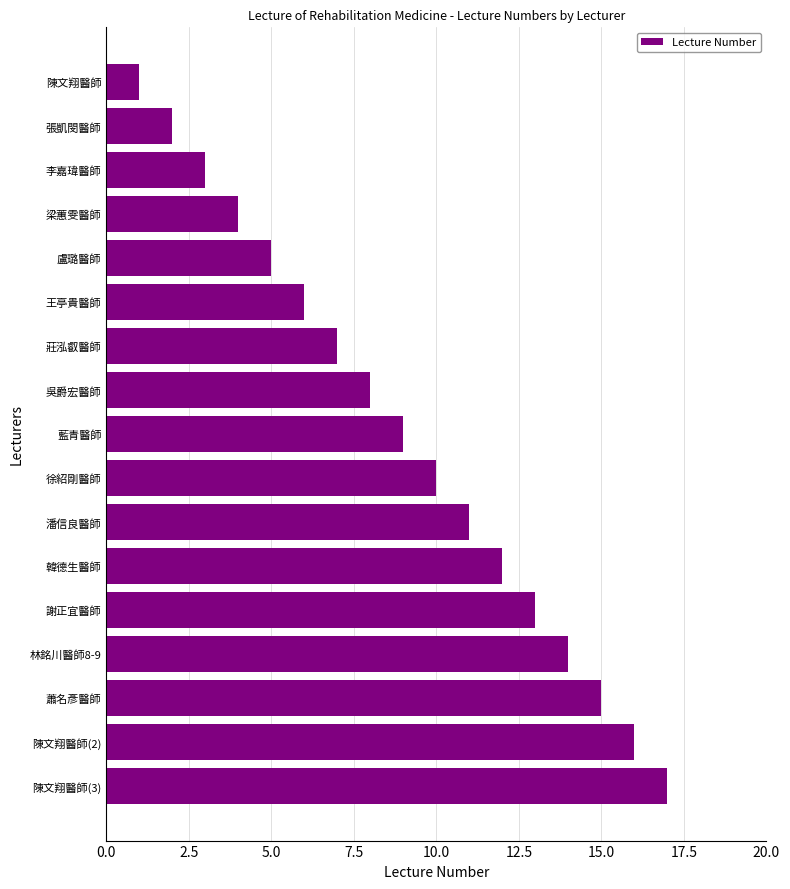

What is the change in value from 莊泓叡醫師 to 陳文翔醫師(3)?

+10